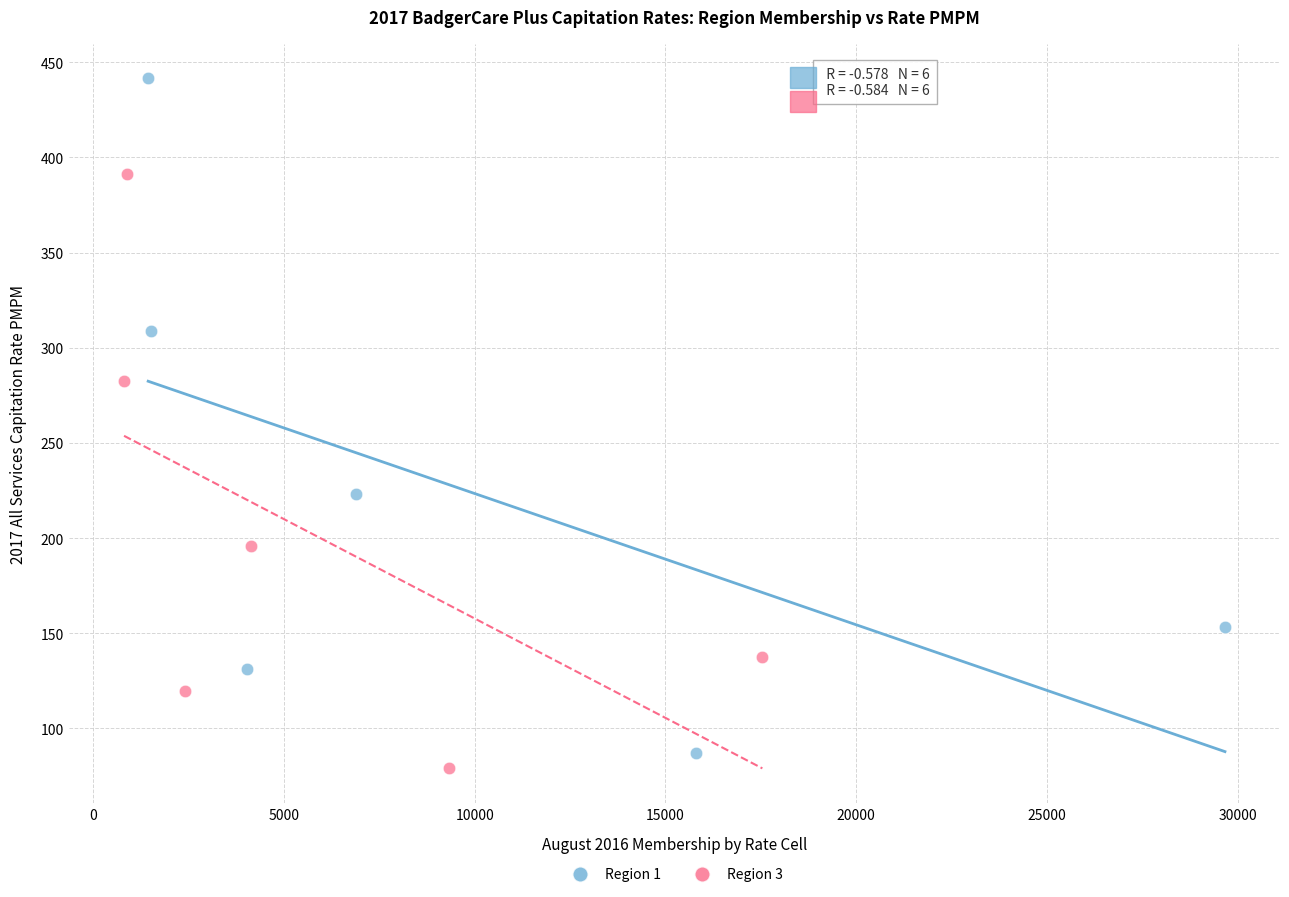

Which series reaches the maximum Y coordinate?

Region 1